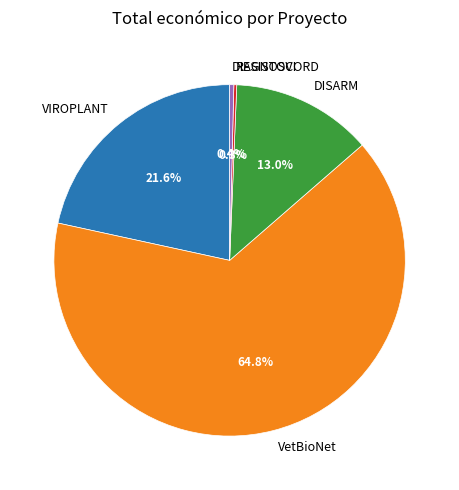

Which slice is the largest?

VetBioNet